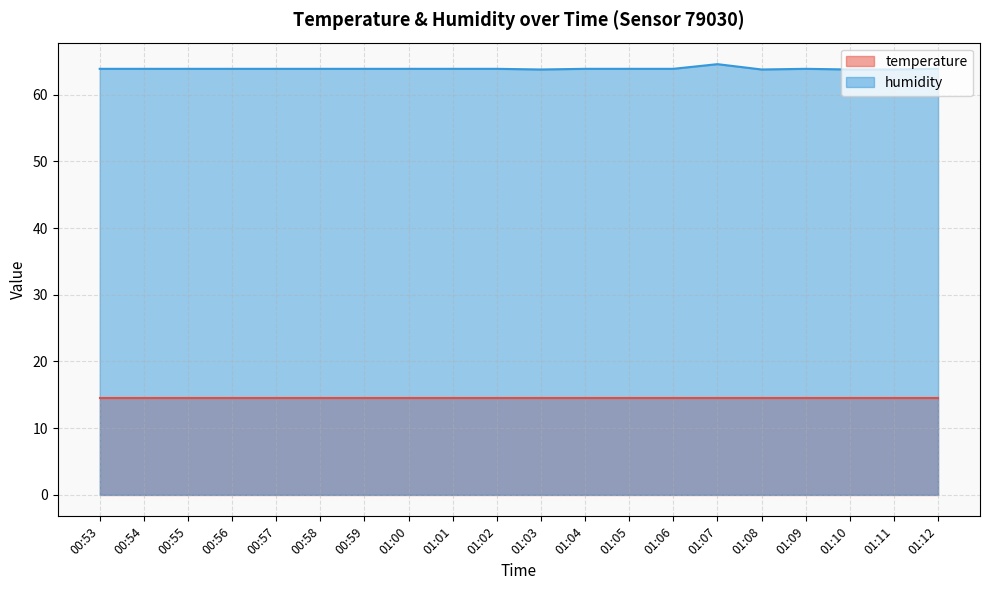

List the labels in order of value, smallest first.

01:03, 01:08, 01:10, 01:11, 00:53, 00:54, 00:55, 00:56, 00:57, 00:58, 00:59, 01:00, 01:01, 01:02, 01:04, 01:05, 01:06, 01:09, 01:12, 01:07